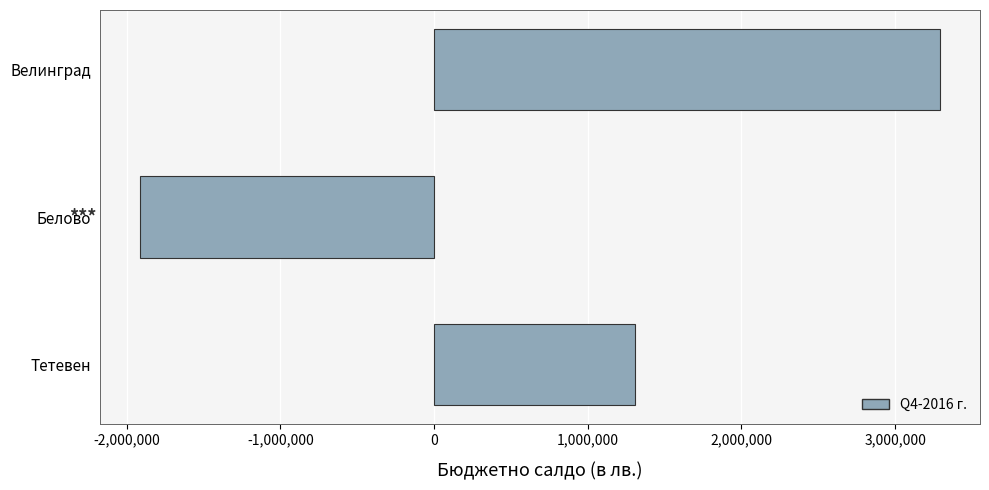

How many values are above zero?

2